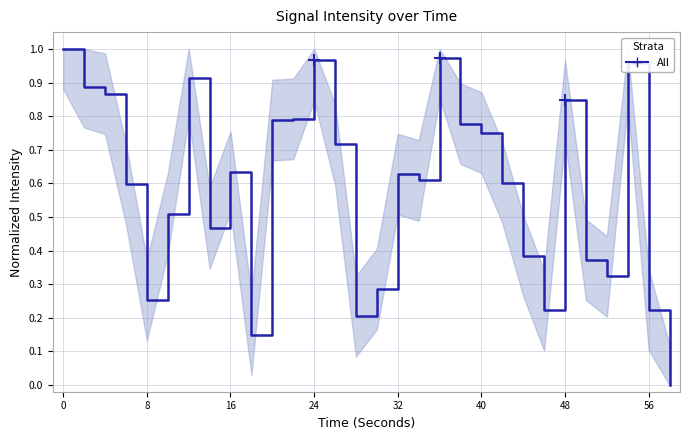

How many lines are shown in the chart?

1